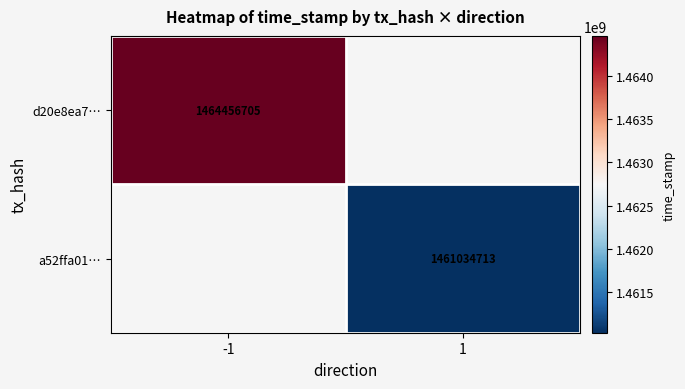

Is it true that a52ffa01… equals 1461034713 at 1?

True